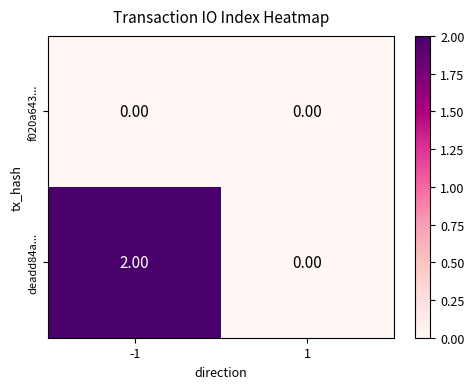

Which series changed the most between -1 and 1?

deadd84a...